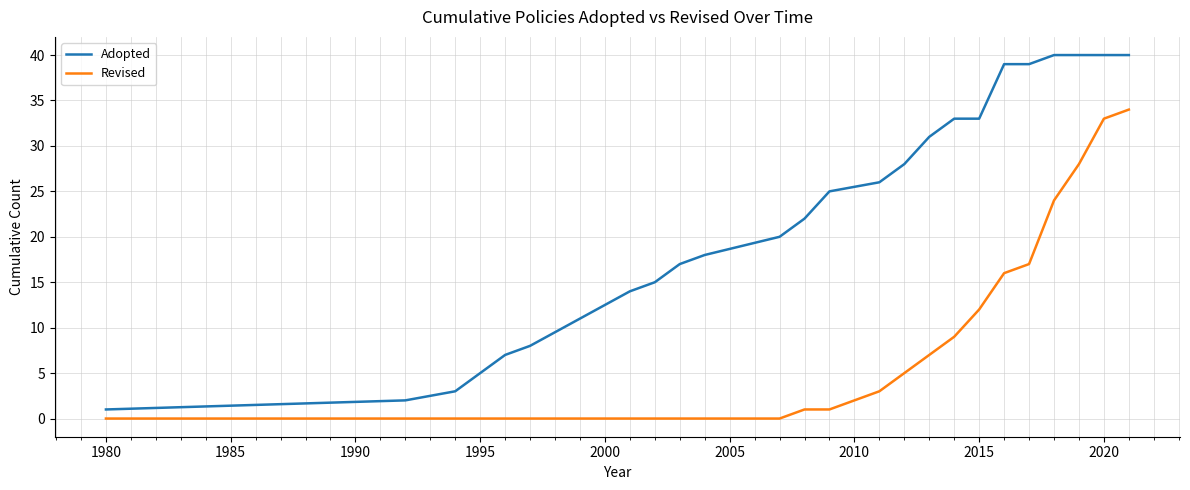

Reading left to right, list all the values displayed in this chart.

Adopted: 1	2	3	5	7	8	14	15	17	18	20	22	25	26	28	31	33	33	39	39	40	40	40	40
Revised: 0	0	0	0	0	0	0	0	0	0	0	1	1	3	5	7	9	12	16	17	24	28	33	34